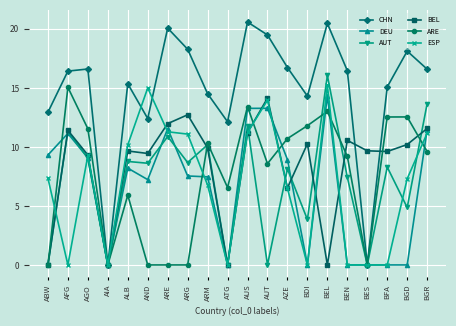

The value of ARE at BEL is 13.0. True or false?

True